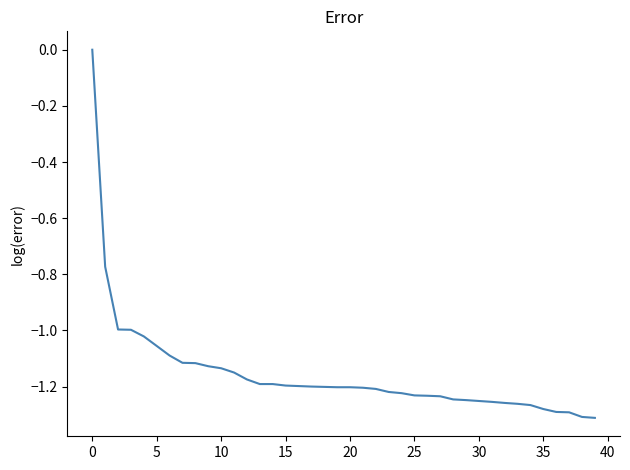

What is the difference between the maximum and minimum values?

1.3